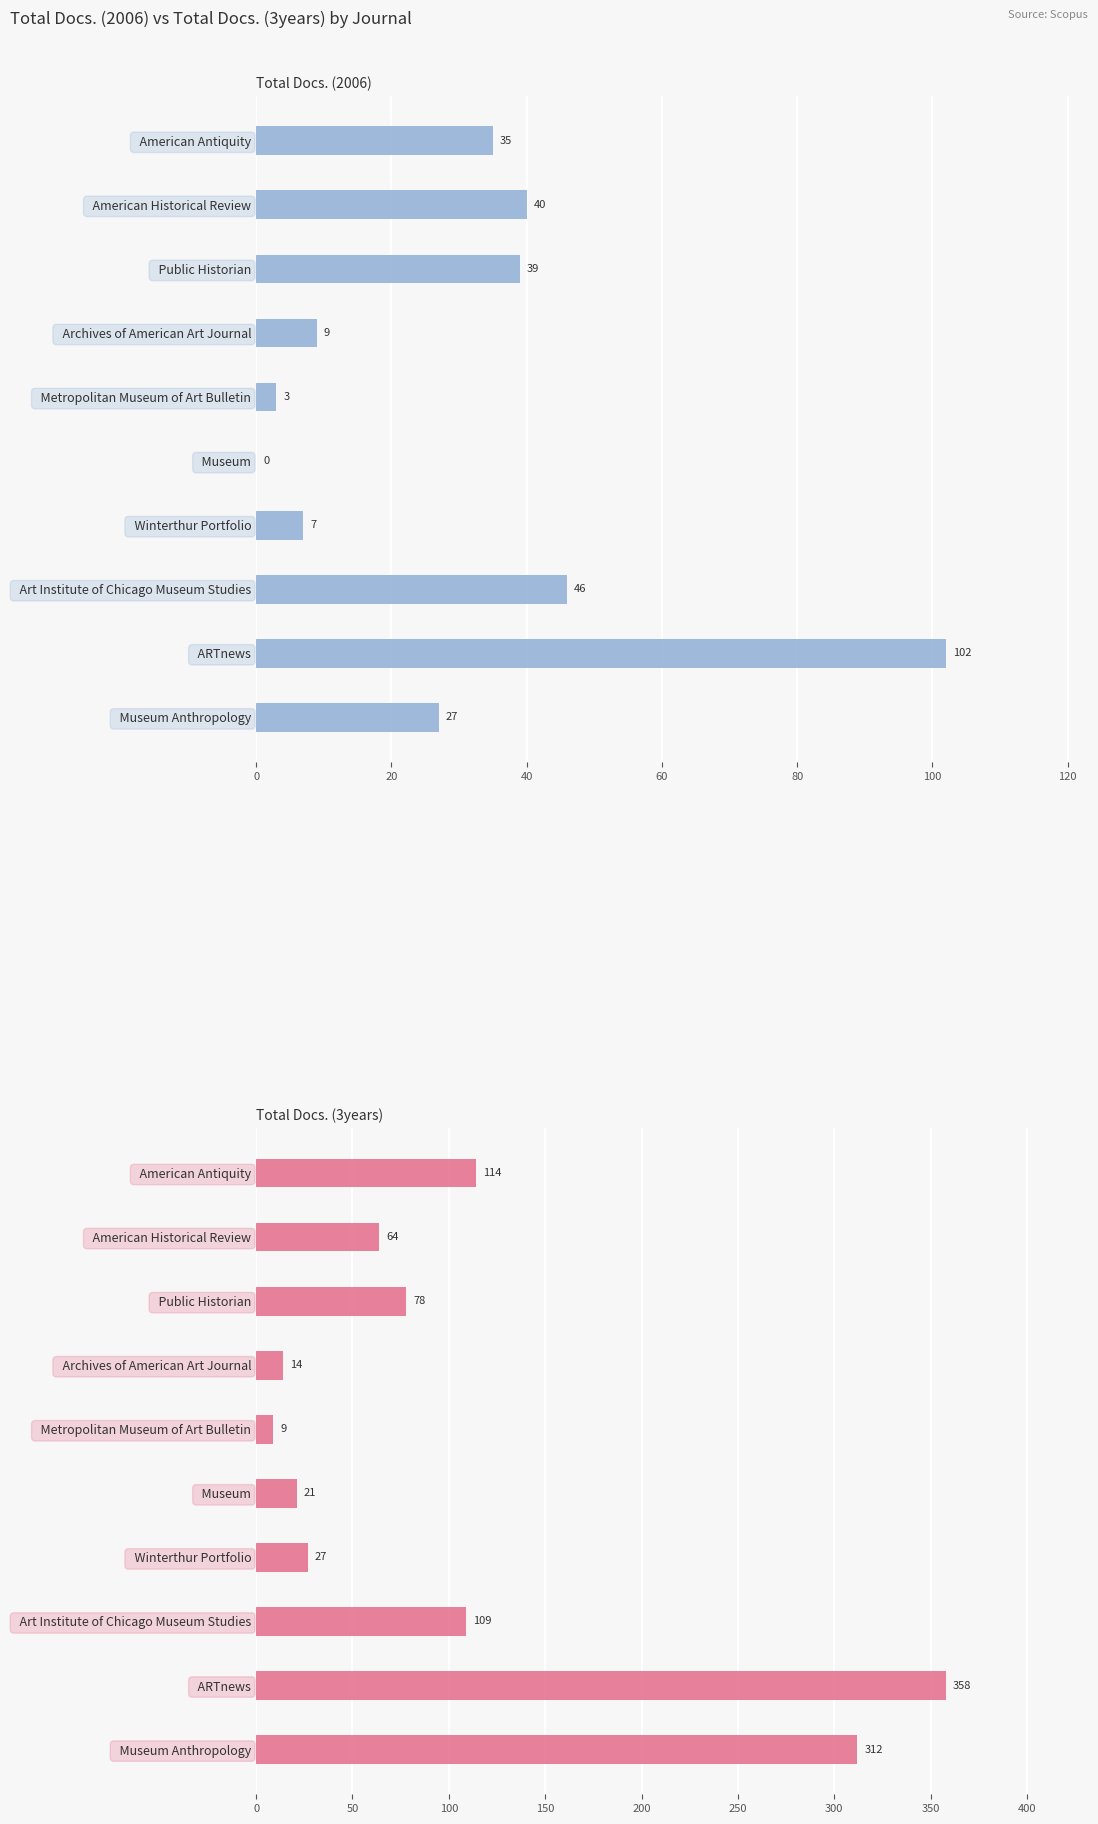

What is the highest value of the Total Docs. (2006) series?

102